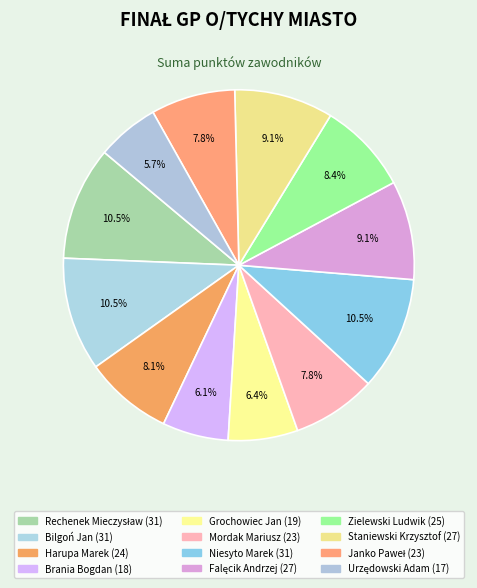

Count the number of slices in the pie.

12